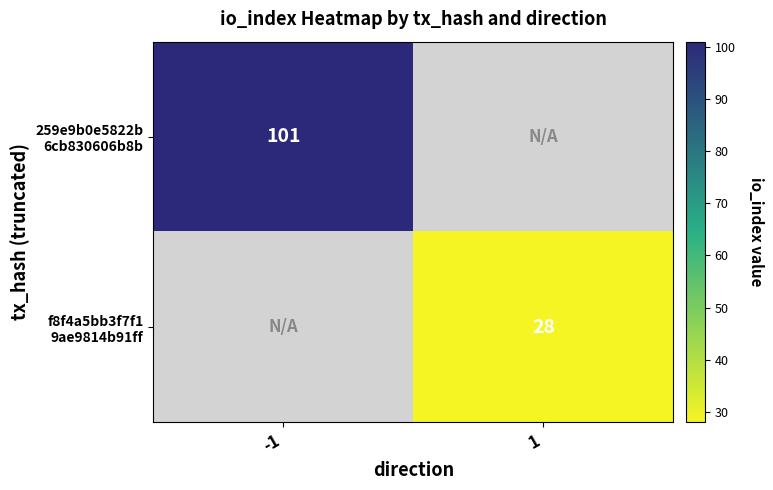

Which series has the largest total across all categories?

259e9b0e5822b 6cb830606b8b